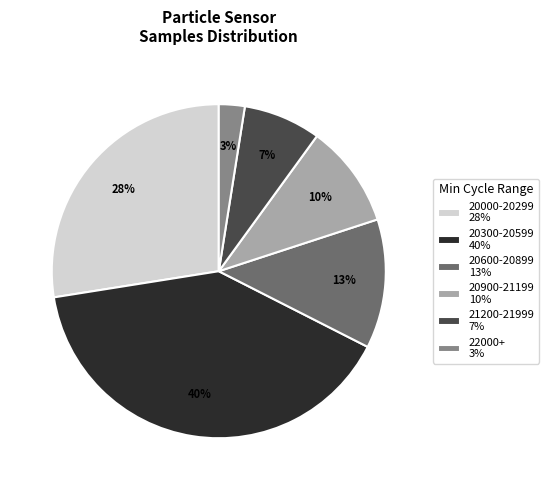

True or false: 20000-20299 28% accounts for 17% of the total.

False